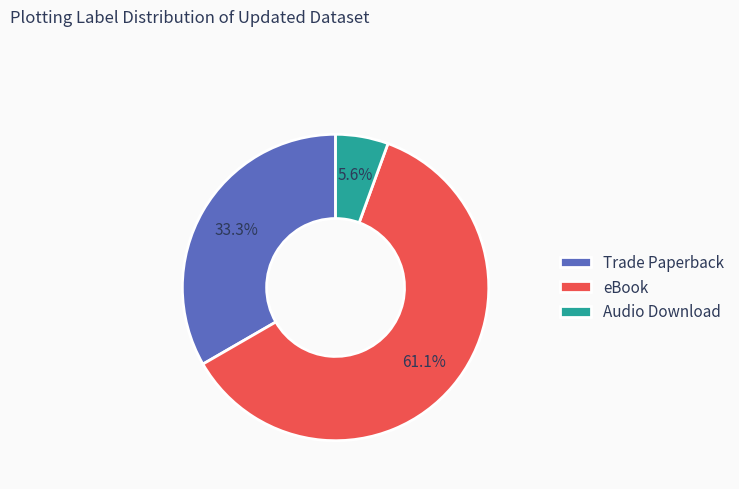

What percentage is NOT represented by Trade Paperback?

66.7%